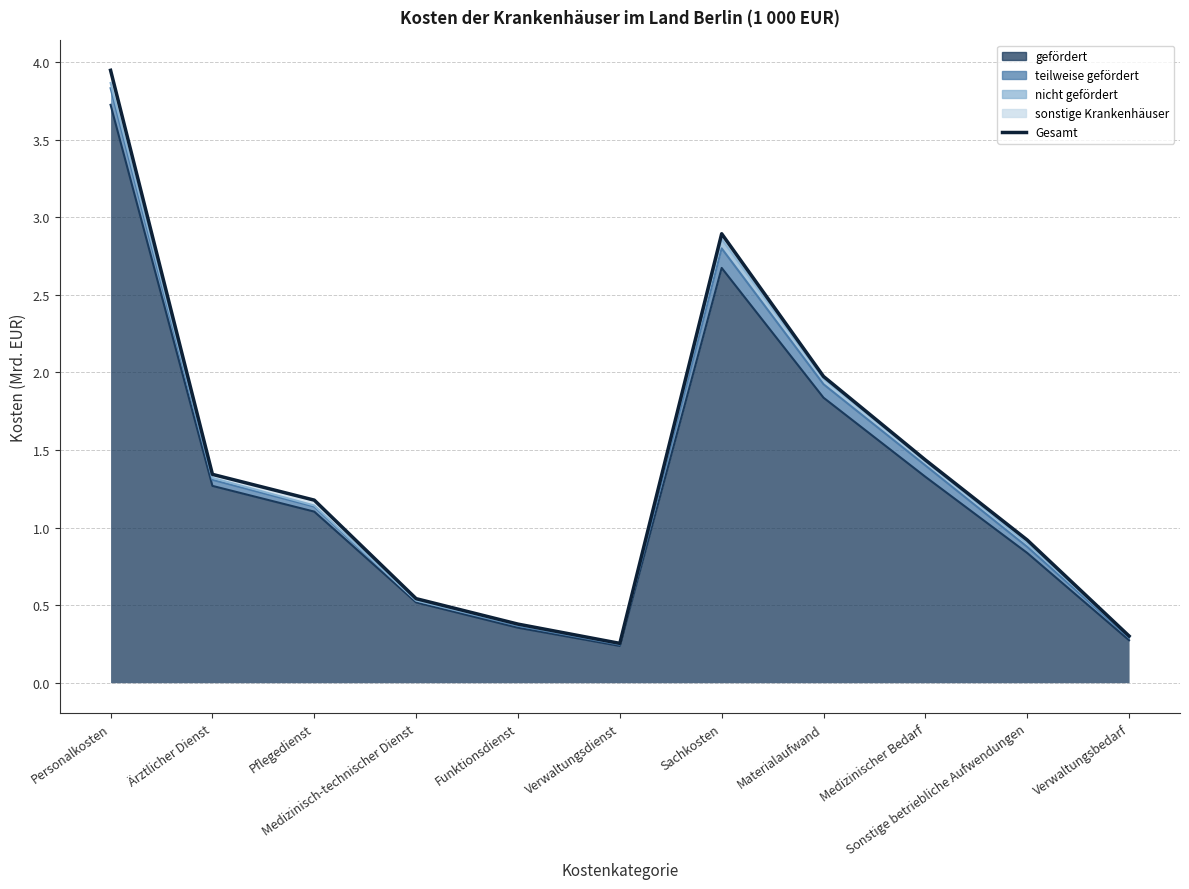

What position from the right is Ärztlicher Dienst?

10